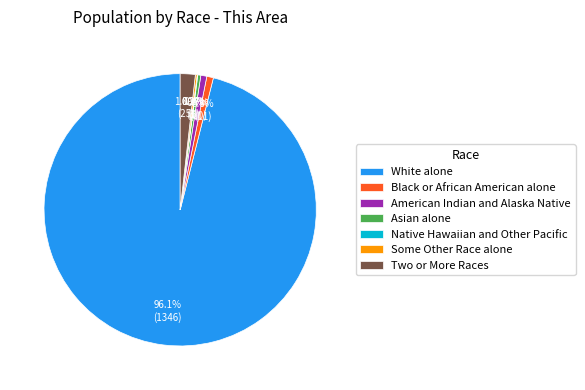

Which category has the biggest portion of the pie?

White alone